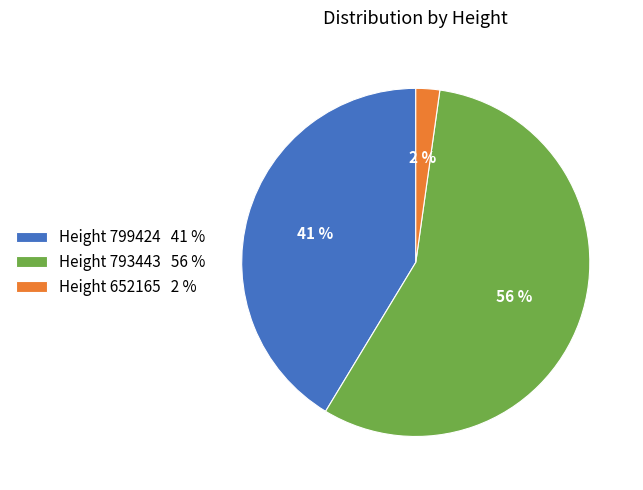

Combined, do Height 793443 56 % and Height 652165 2 % account for over 50%?

Yes